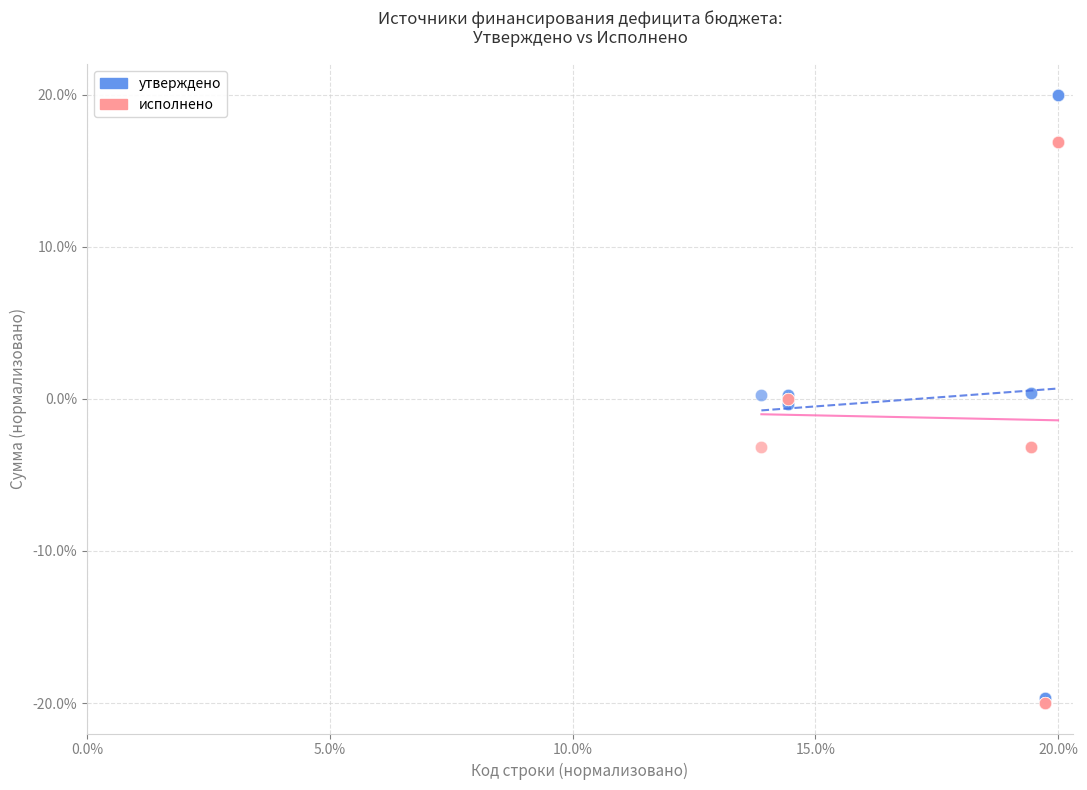

What are all the series names shown in the legend?

утверждено, исполнено